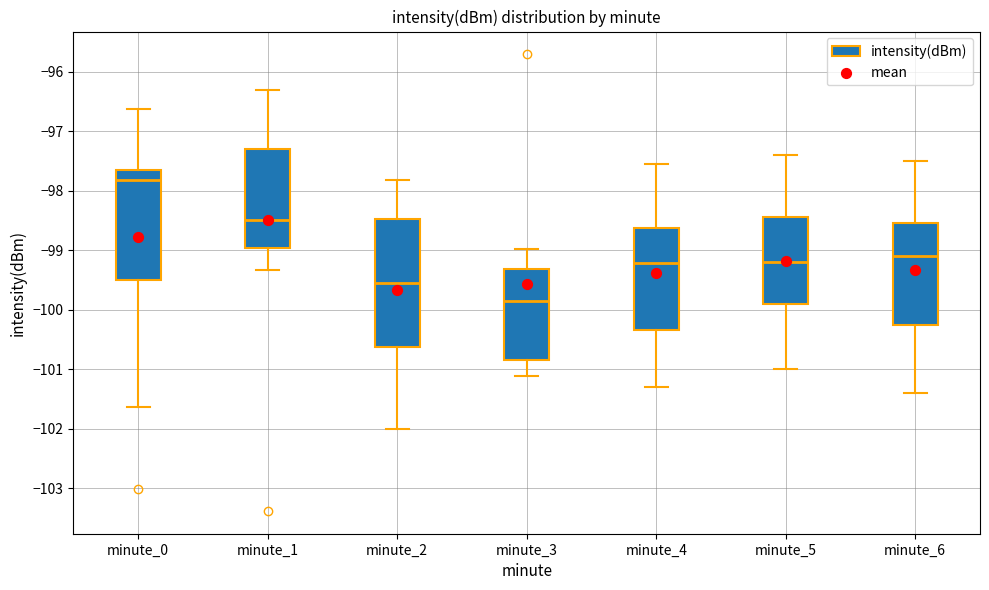

Which box's median line is the highest?

minute_0